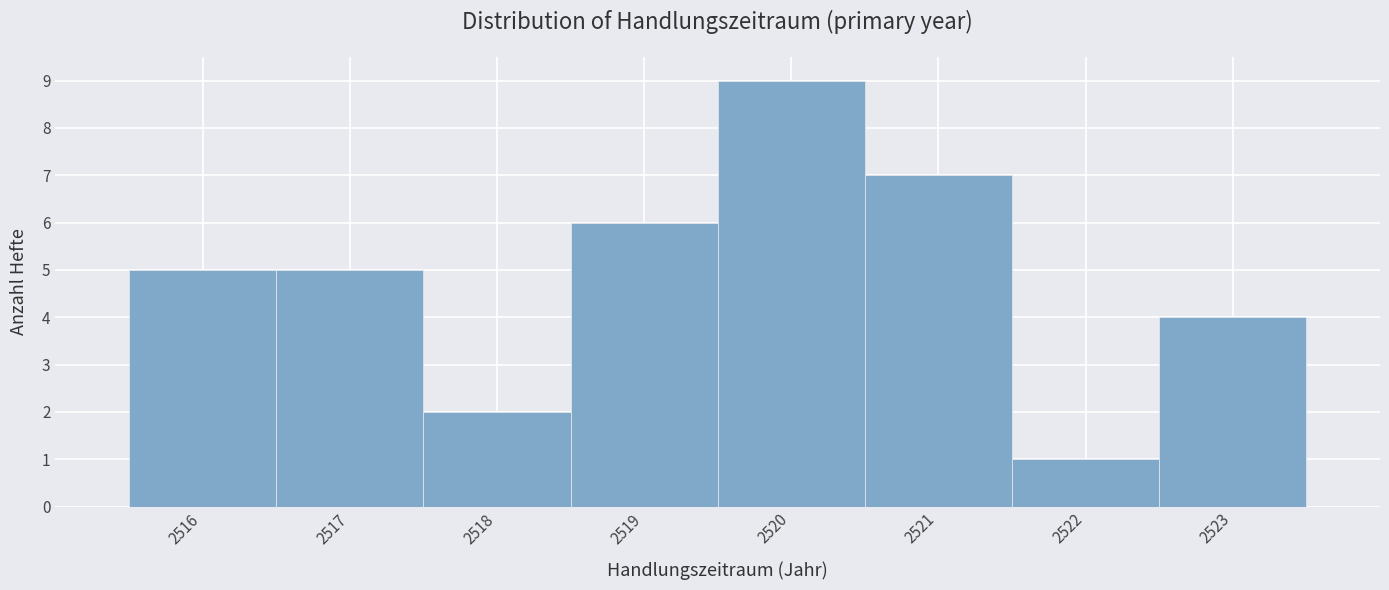

Reading left to right, transcribe this chart: for each bar, give the range it covers on the x-axis and its height. The values are not printed on the chart, so give them approximately, as read against the axis.

2515.5 to 2516.5: 5
2516.5 to 2517.5: 5
2517.5 to 2518.5: 2
2518.5 to 2519.5: 6
2519.5 to 2520.5: 9
2520.5 to 2521.5: 7
2521.5 to 2522.5: 1
2522.5 to 2523.5: 4